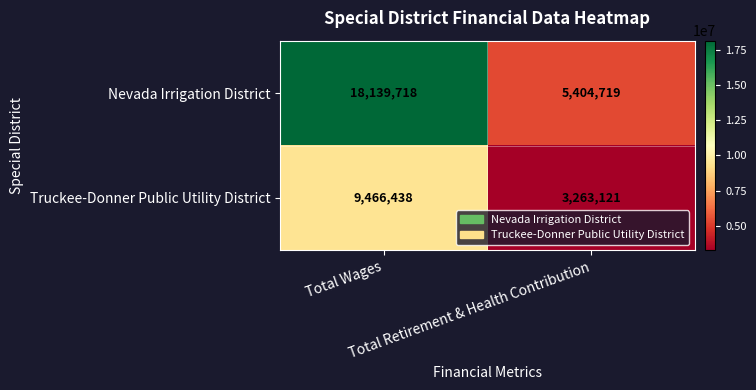

Rank the series at Total Retirement & Health Contribution from lowest to highest value.

Truckee-Donner Public Utility District, Nevada Irrigation District